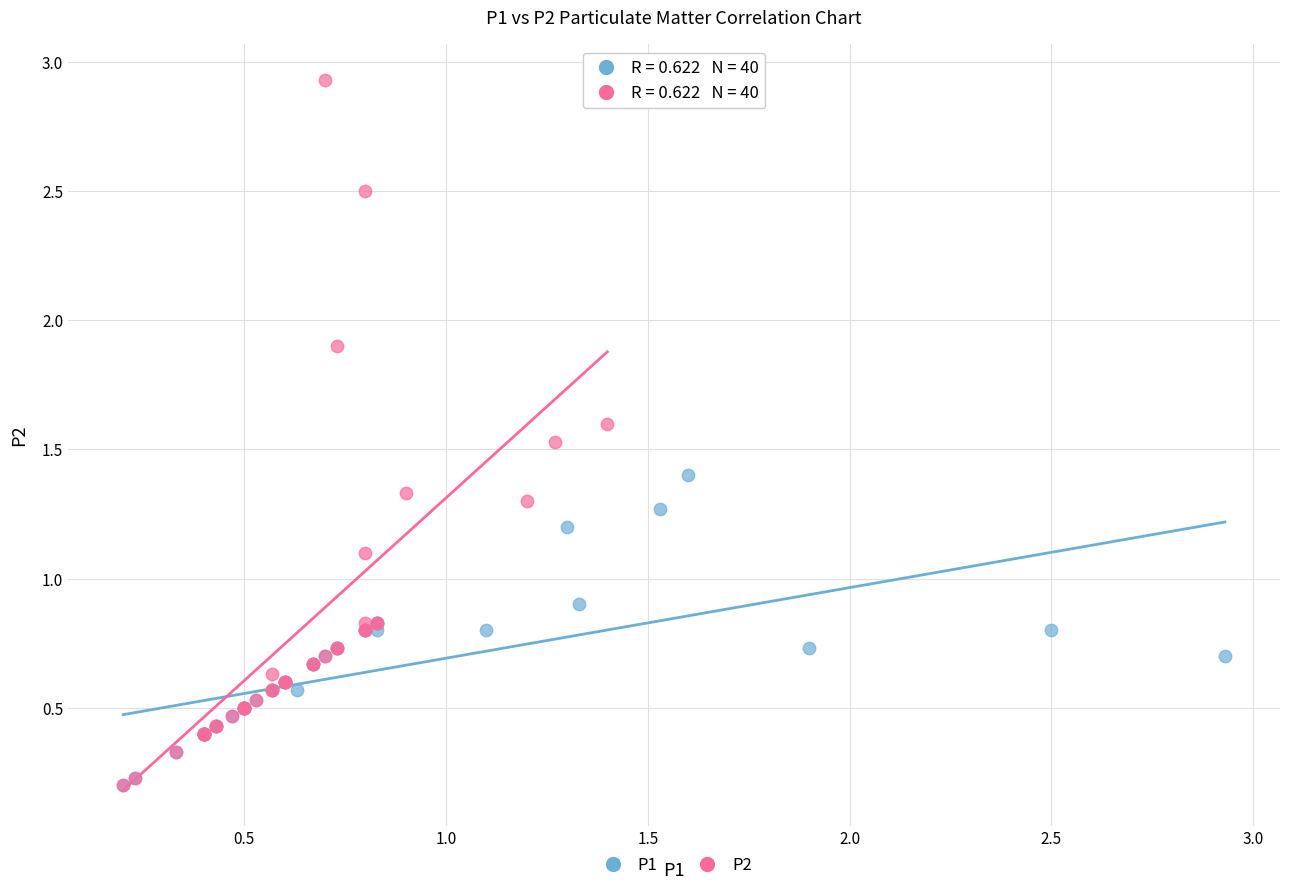

Which series reaches the maximum Y coordinate?

P2